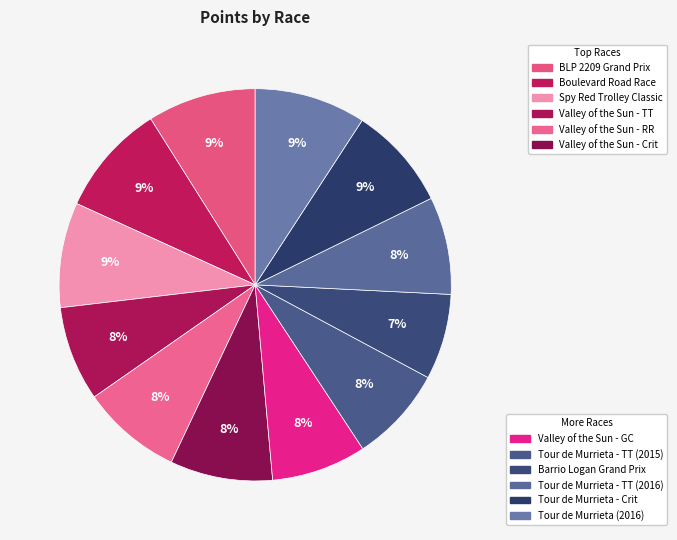

How many slices are in this pie chart?

12